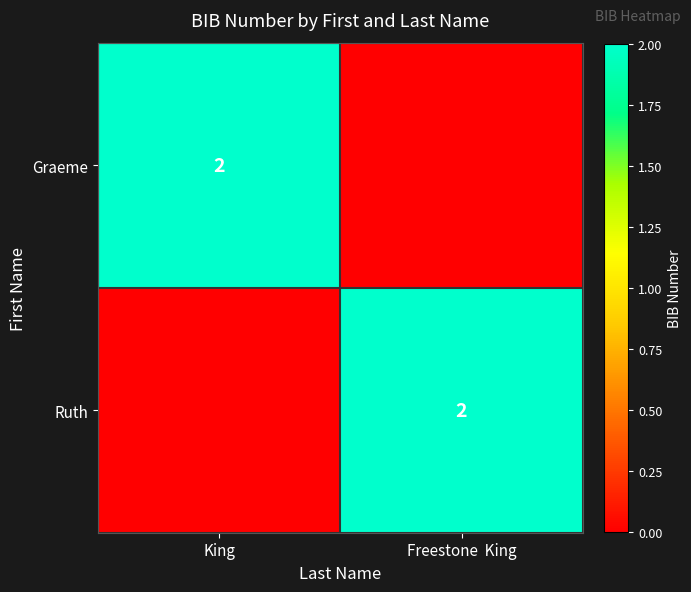

Which label corresponds to the largest value in the chart?

King